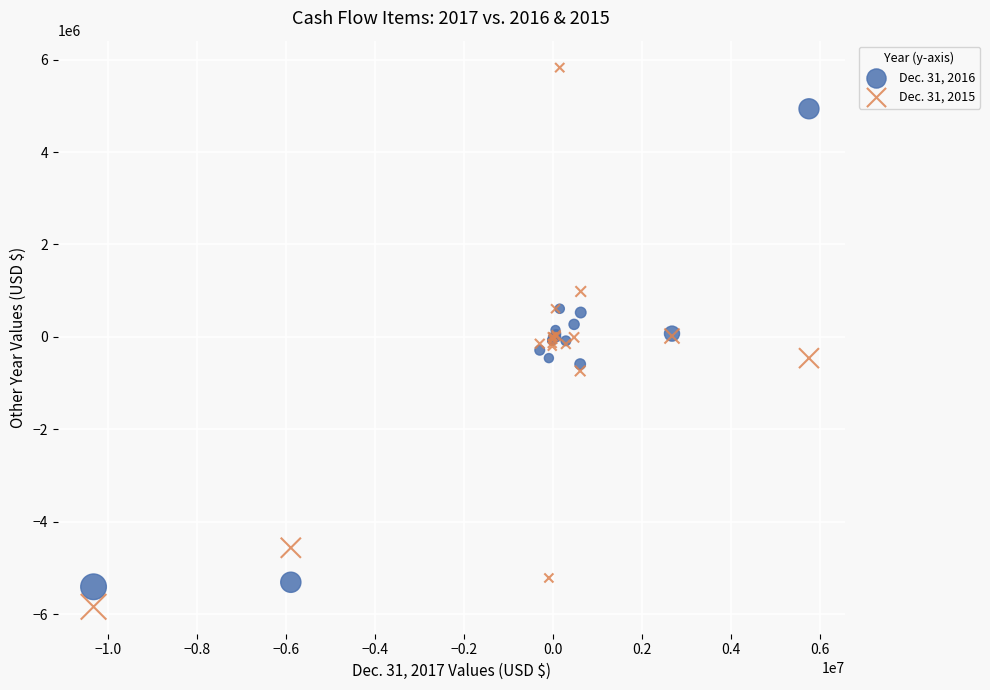

What are all the series names shown in the legend?

Dec. 31, 2016, Dec. 31, 2015